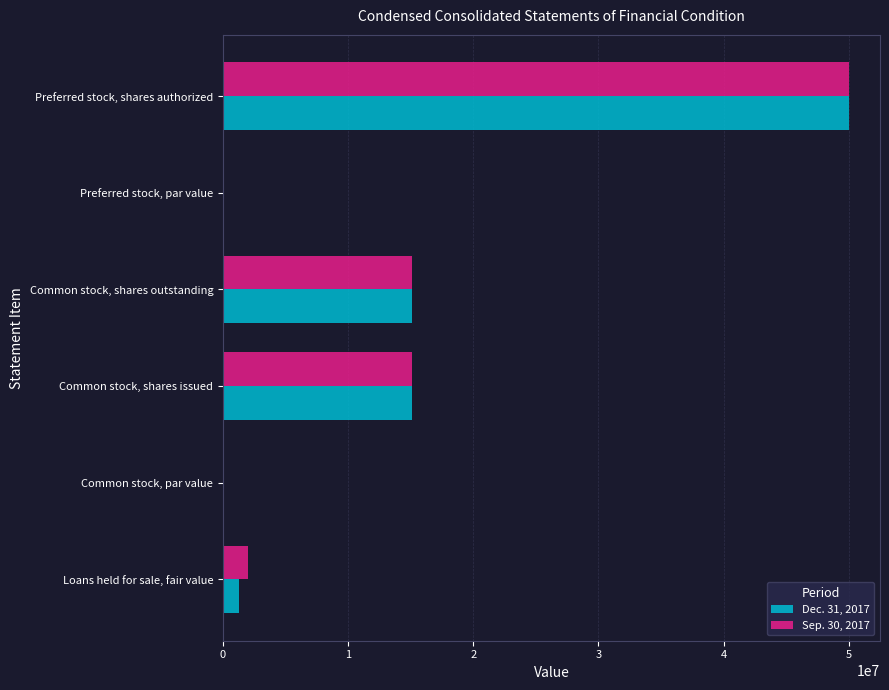

How many series are shown in this chart?

2